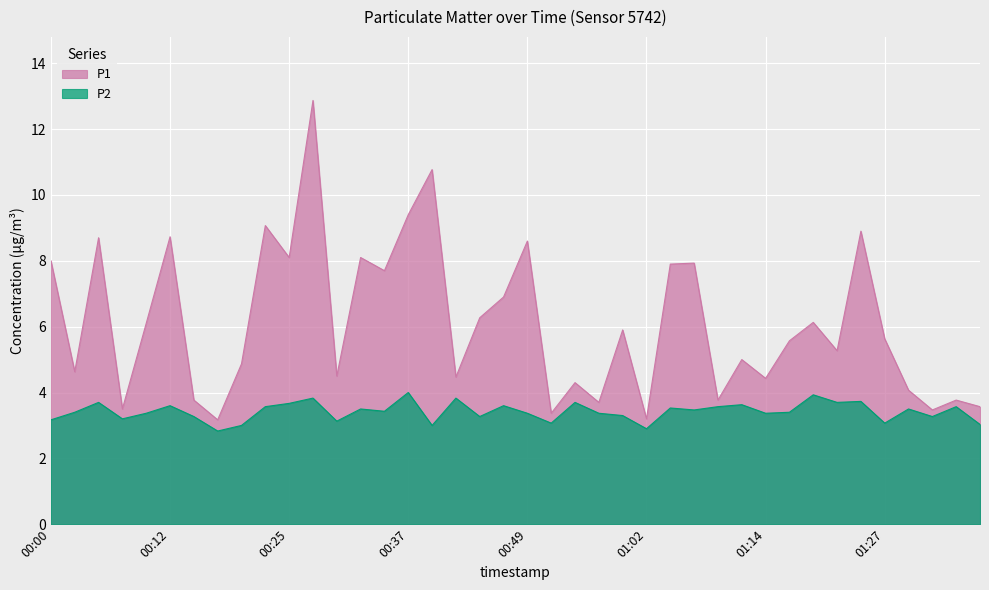

Rank the series by their maximum value, from lowest to highest.

P2, P1